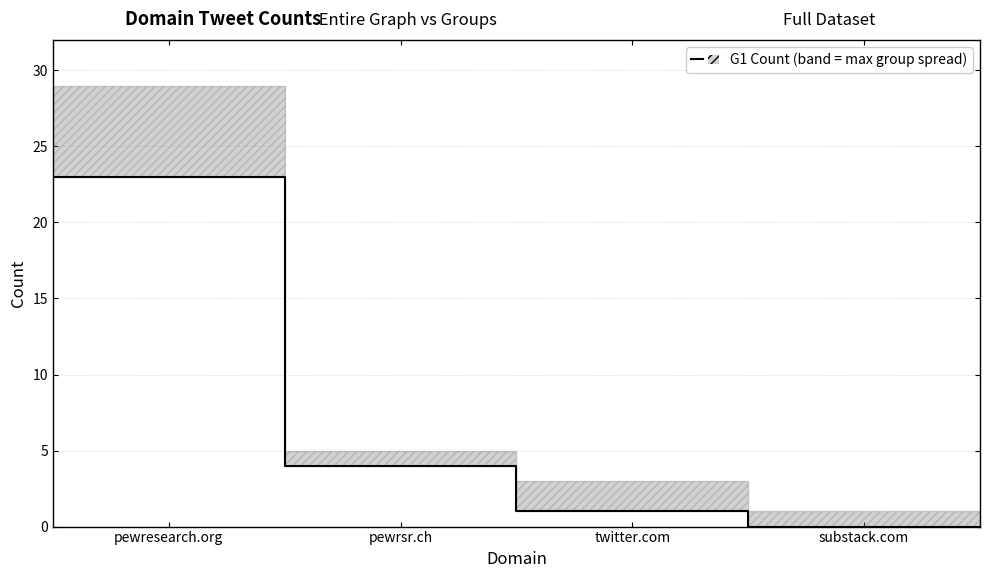

The value at twitter.com is 1. True or false?

True